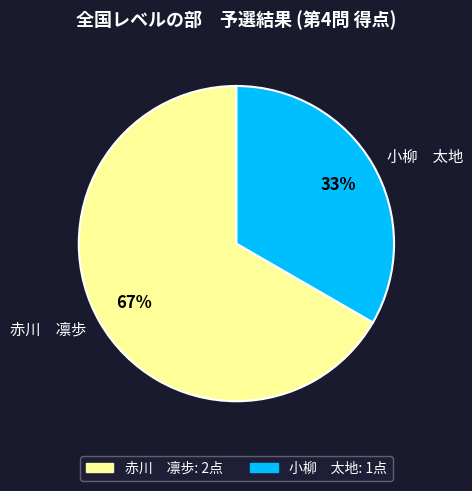

To the nearest percent, what percentage of the pie is 小柳 太地?

33%